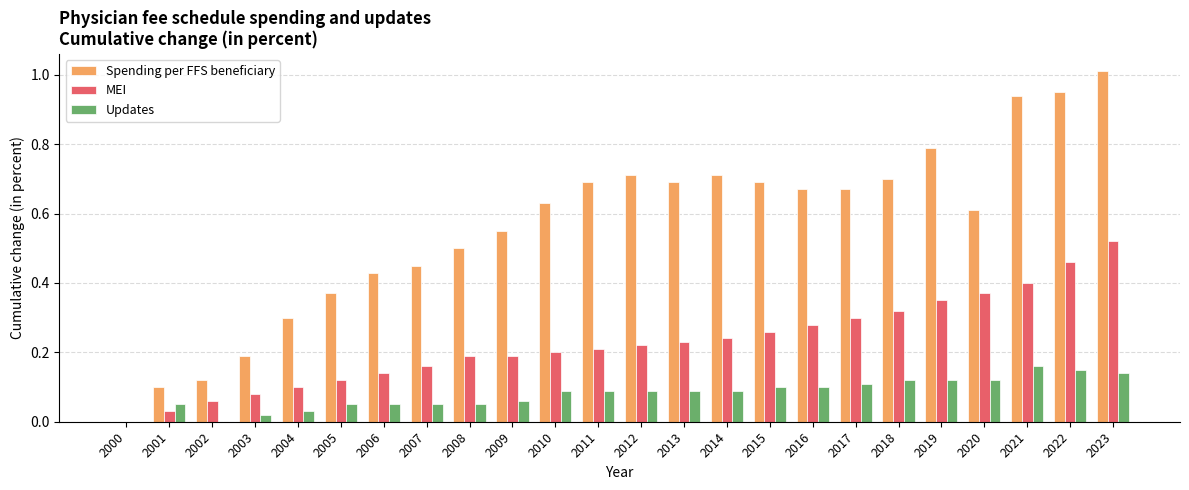

Are the bars horizontal?

No